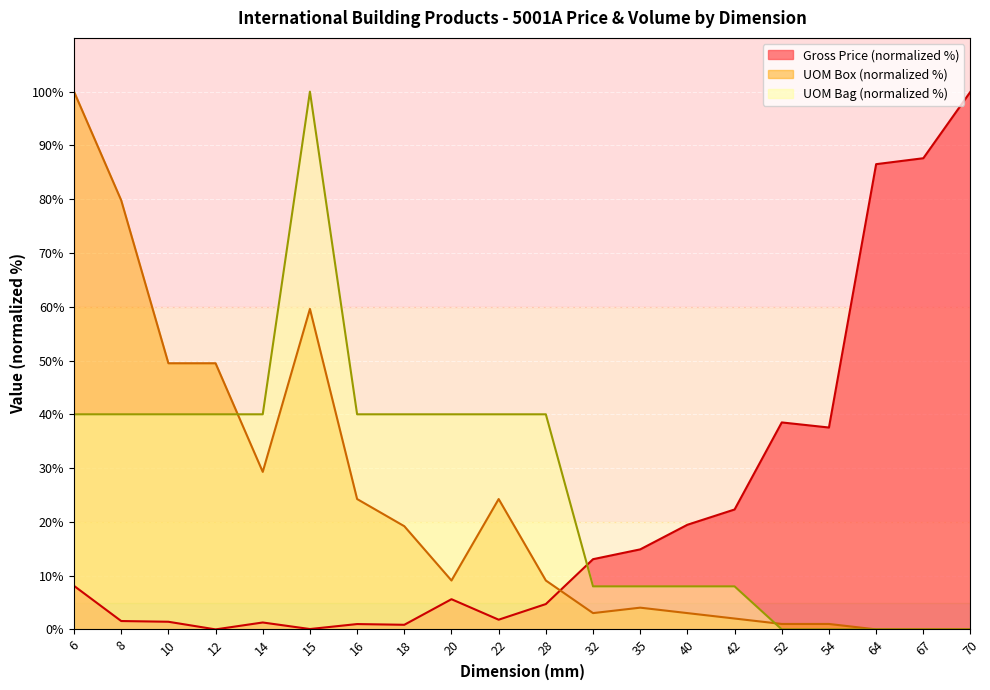

How many lines are shown in the chart?

3